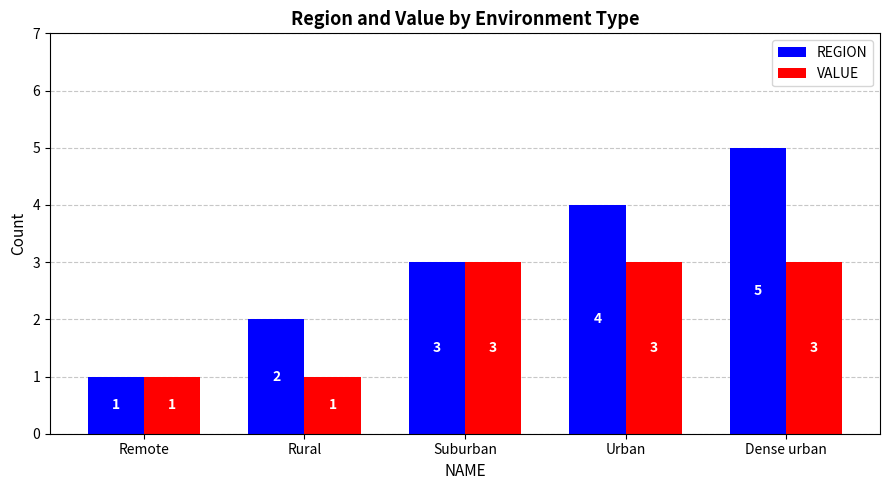

Which series has the largest range (max minus min)?

REGION